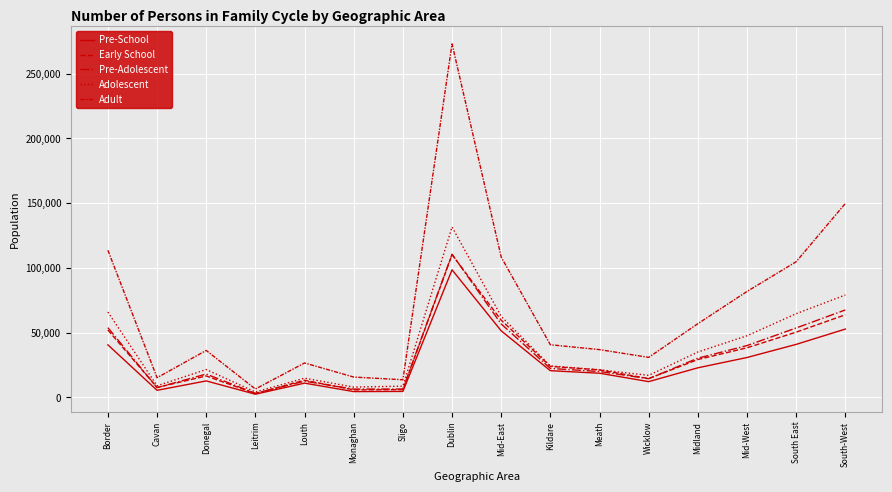

True or false: Early School and Adolescent cross at least once.

False